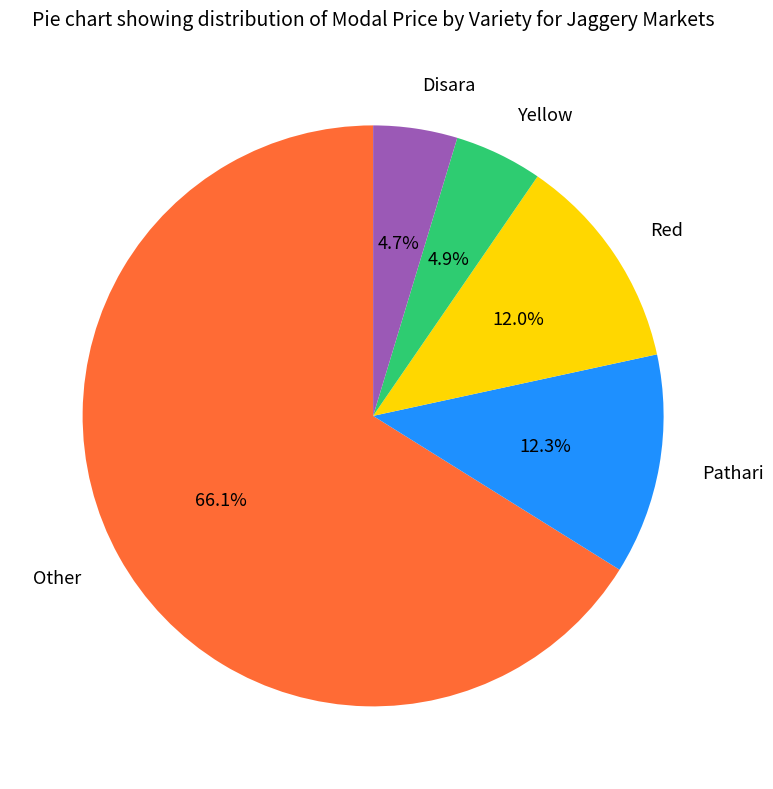

Is there any slice that represents more than half of the pie?

Yes